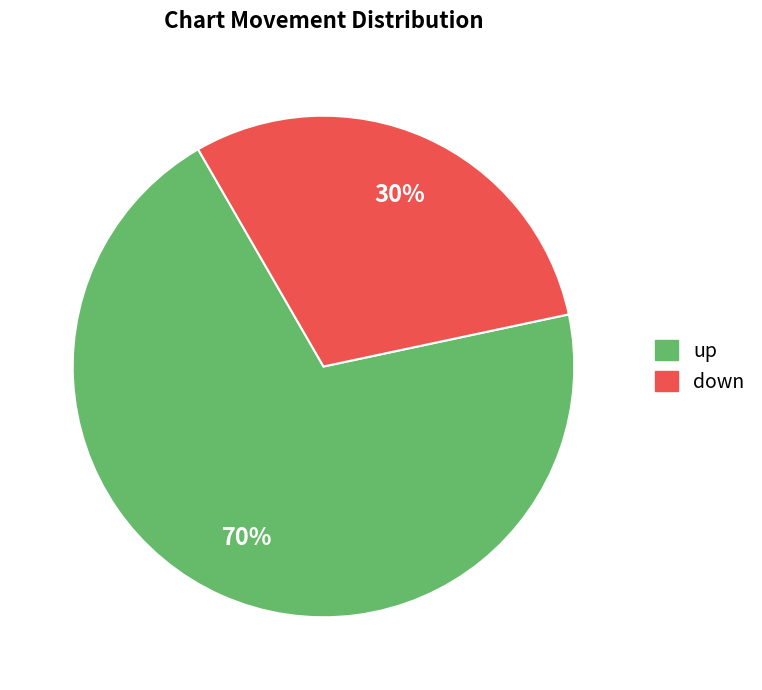

To the nearest percent, what is the average slice percentage?

50%